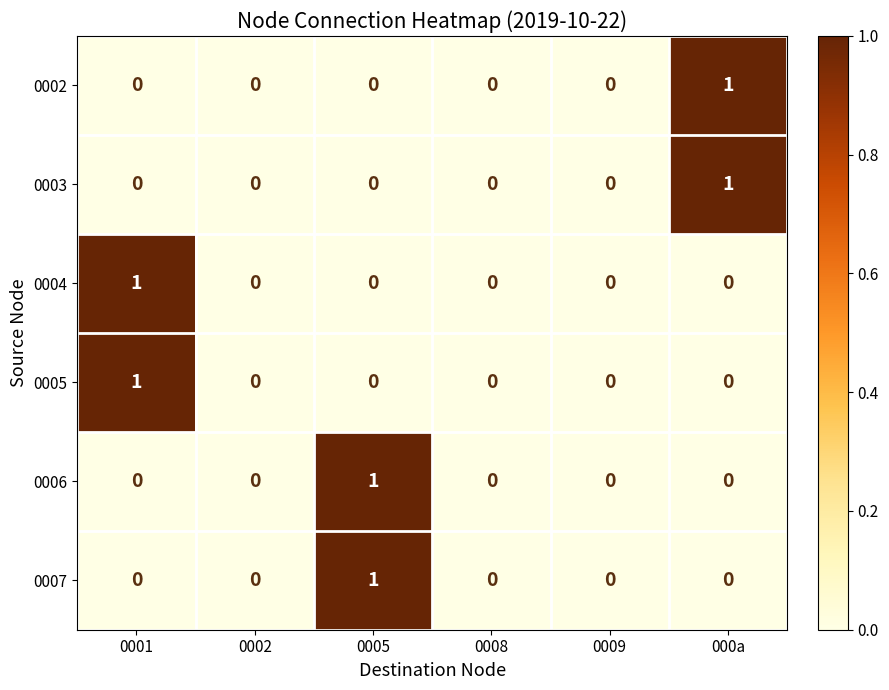

How many series are shown in this chart?

6